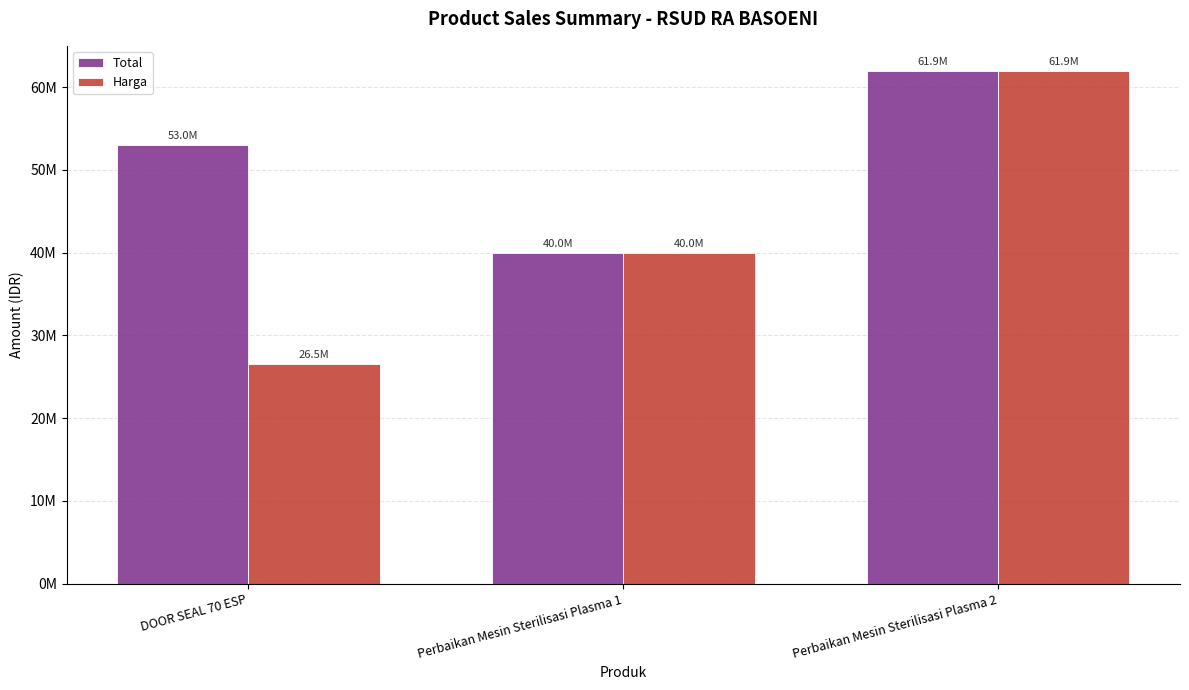

Is the value of Total at Perbaikan Mesin Sterilisasi Plasma 2 greater than the value of Harga at DOOR SEAL 70 ESP?

Yes